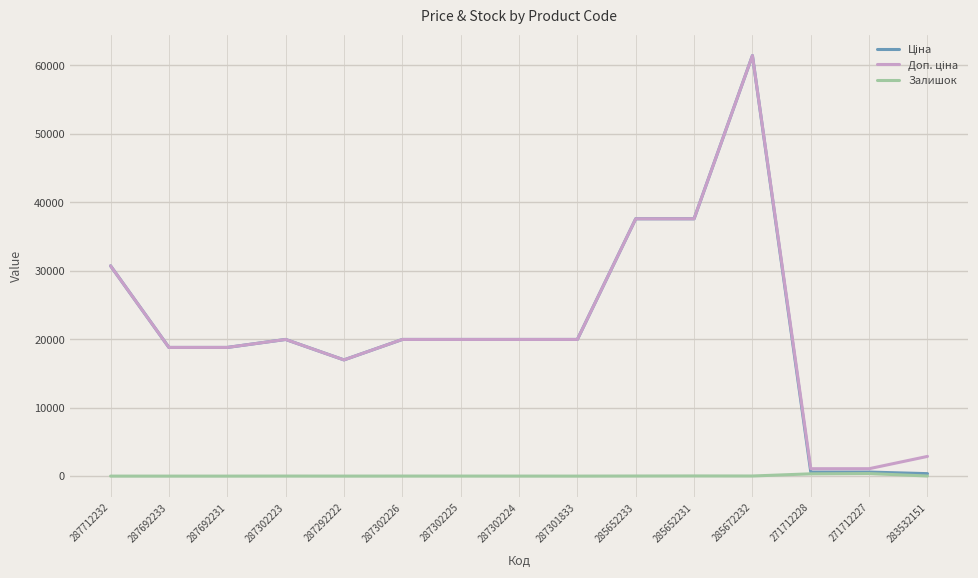

What is the spread (max minus min) of values at 287712232?

30717.1